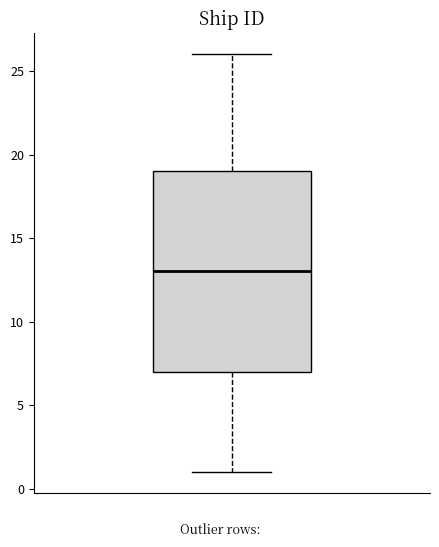

Where is the lower edge of the box on the y-axis? The values are not printed on the chart, so give them approximately, as read against the axis.

7